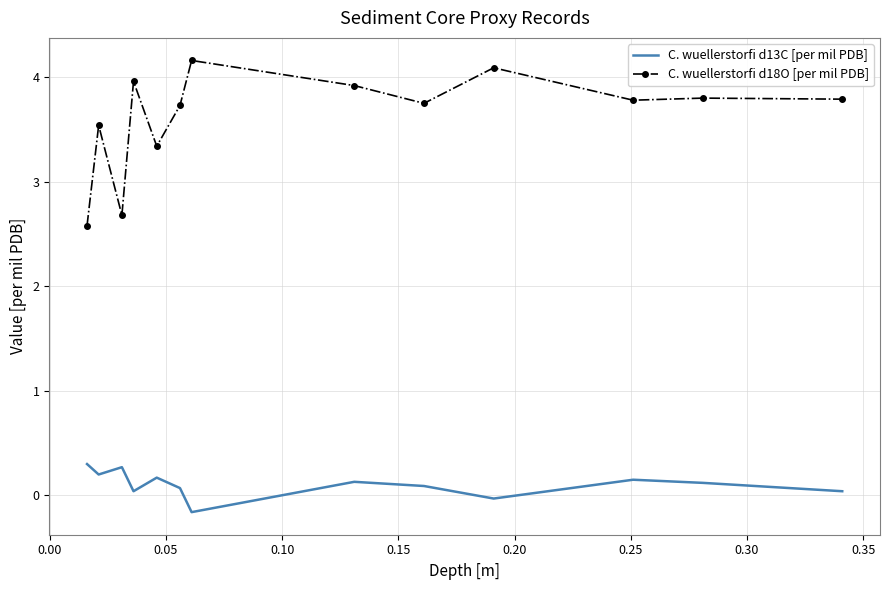

True or false: C. wuellerstorfi d18O [per mil PDB] and C. wuellerstorfi d13C [per mil PDB] intersect in this chart.

False